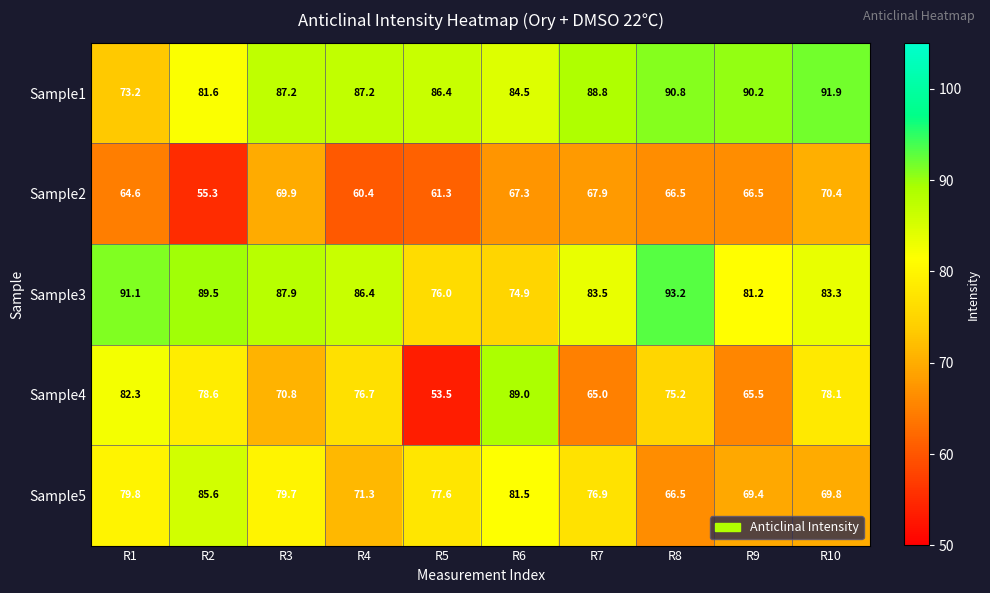

At which label is Sample5 closest to 76?

R7